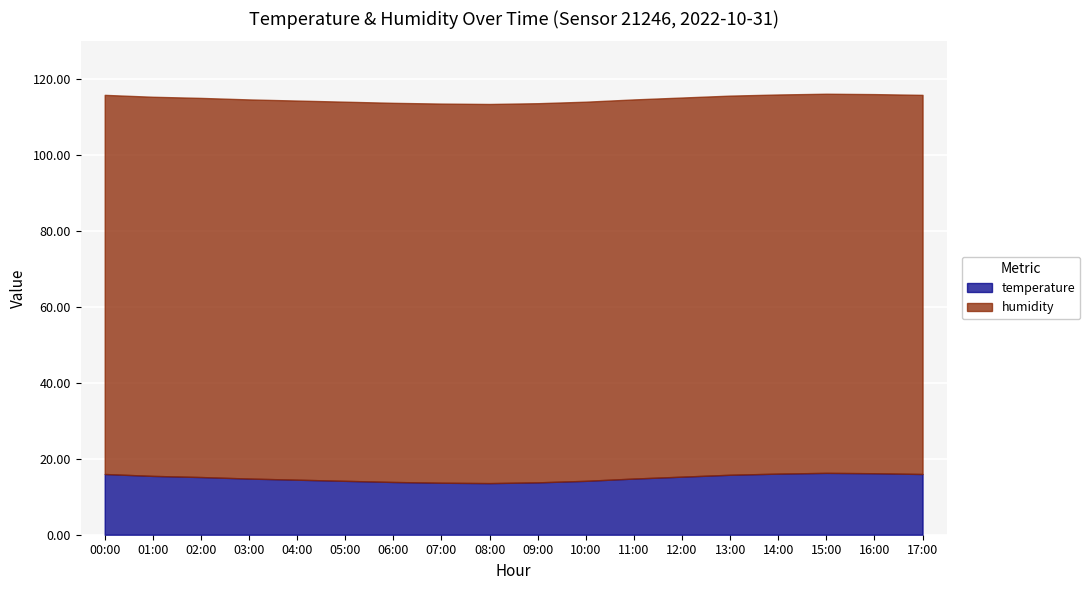

Rank the categories by value from highest to lowest.

15:00, 16:00, 14:00, 00:00, 17:00, 13:00, 01:00, 12:00, 02:00, 03:00, 11:00, 04:00, 05:00, 10:00, 06:00, 09:00, 07:00, 08:00